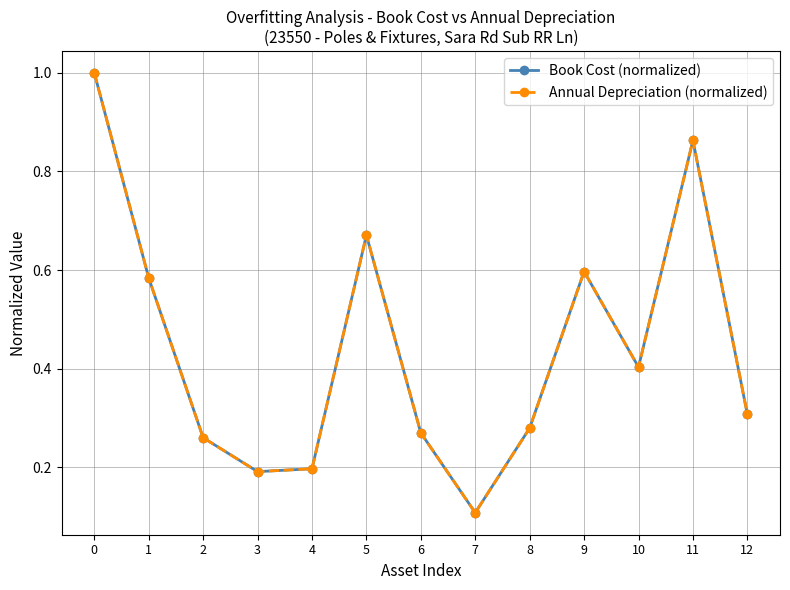

What is the value of the Annual Depreciation (normalized) point at the 10th from the left?

0.6